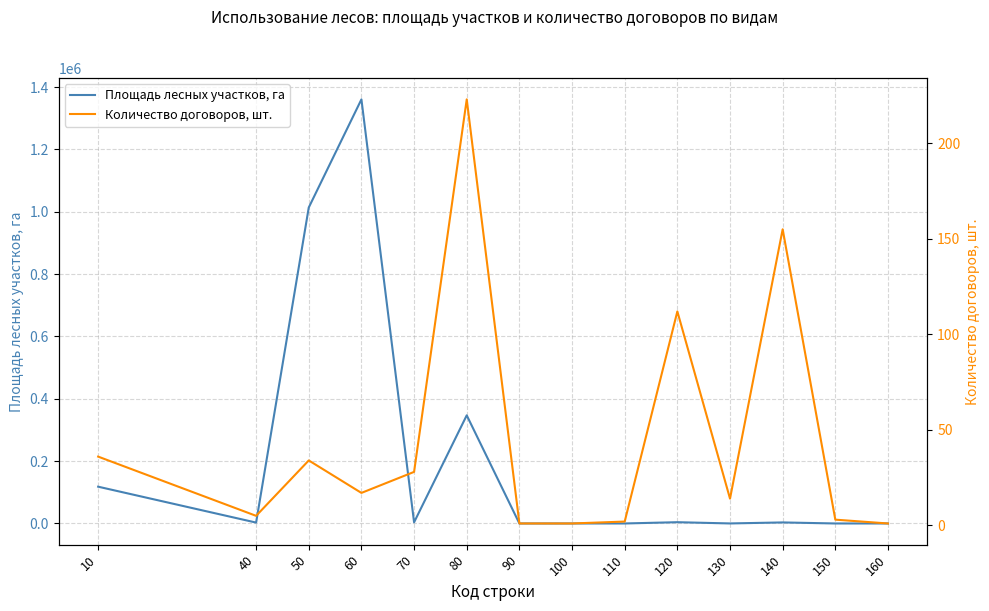

Where is the first local maximum for Количество договоров, шт.?

50